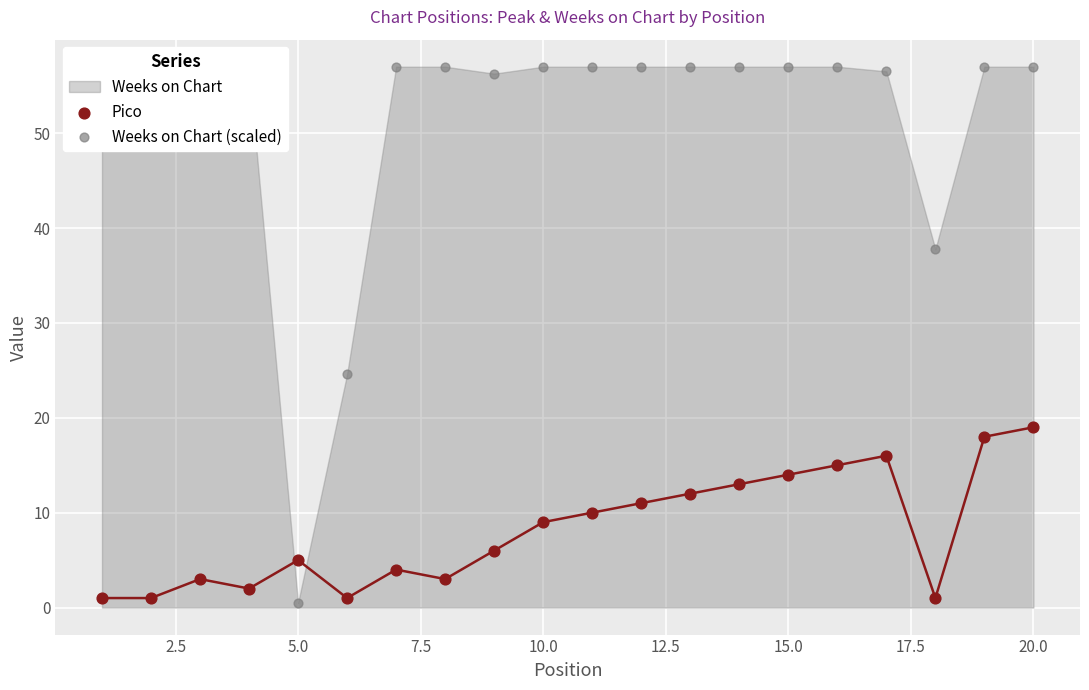

At how many categories does at least one series exceed 17?

19